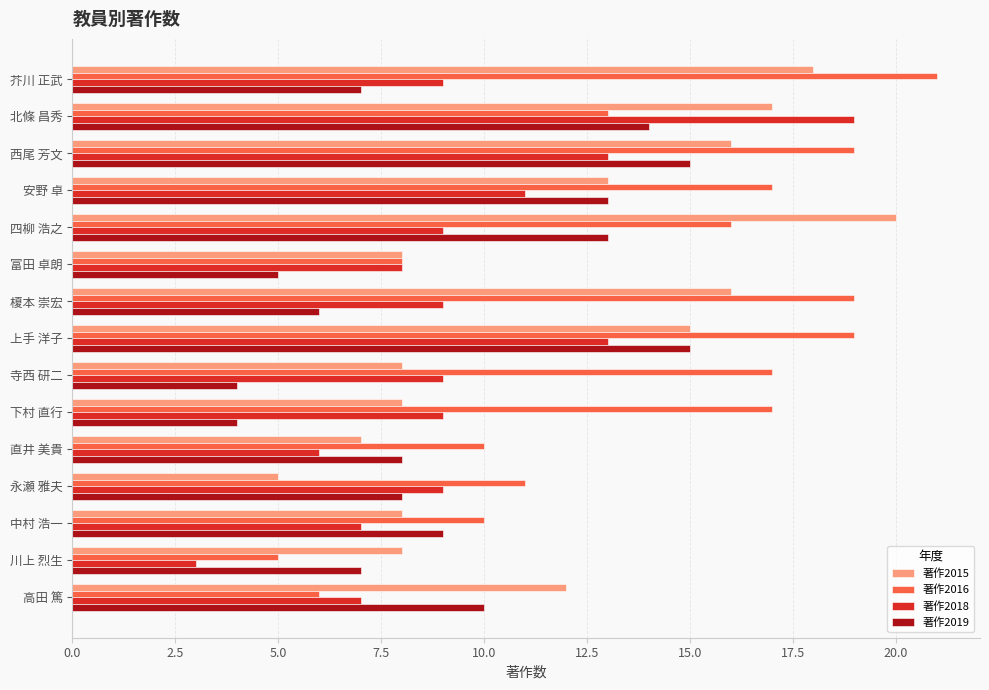

Is the value of 著作2016 at 高田 篤 greater than the value of 著作2019 at 四柳 浩之?

No